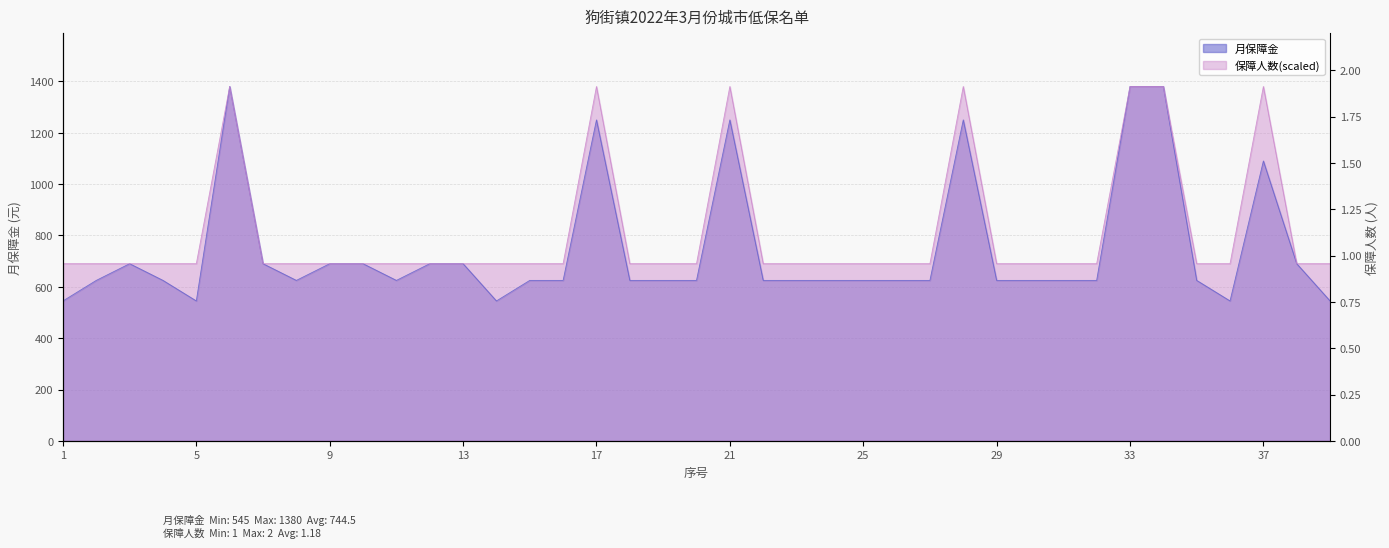

Between 38 and 5, which is larger?

38